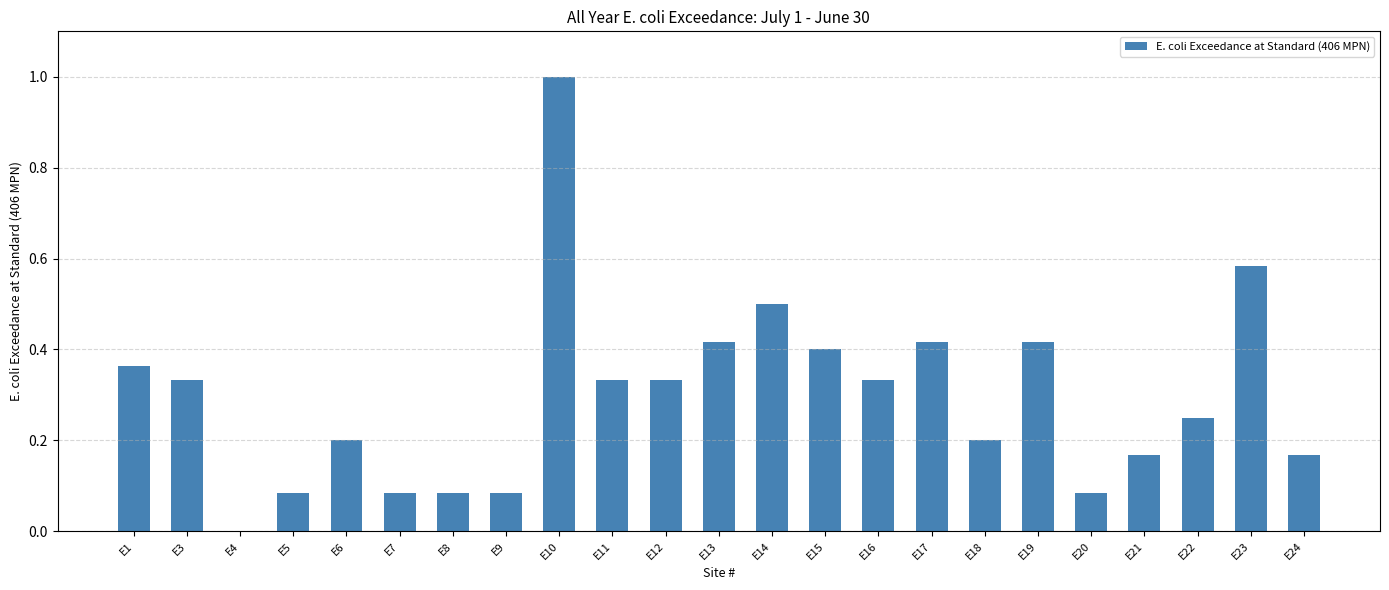

Which has a higher value, E15 or E6?

E15